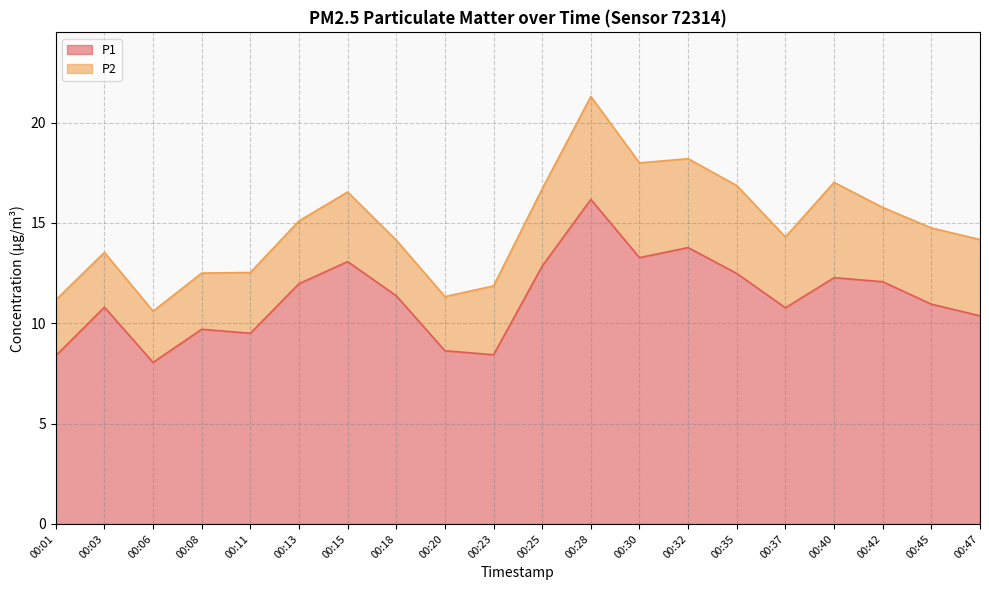

What is the sum of all values?

224.9